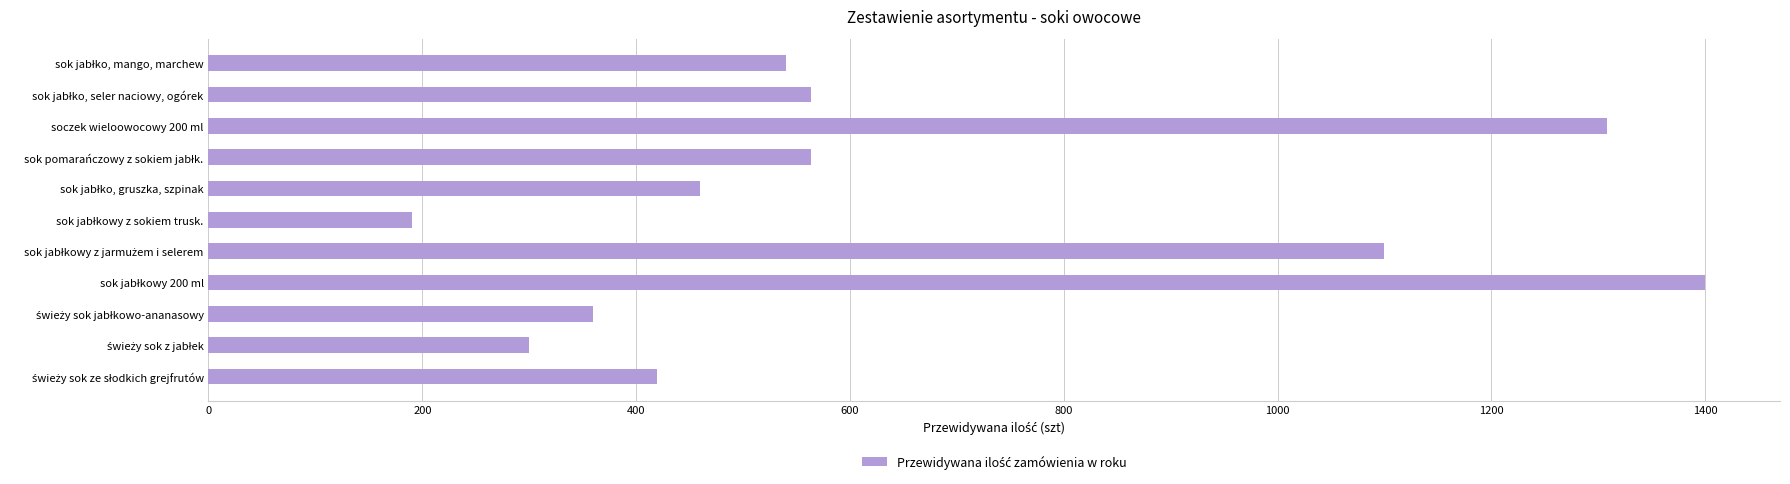

How many bars are there in total?

11